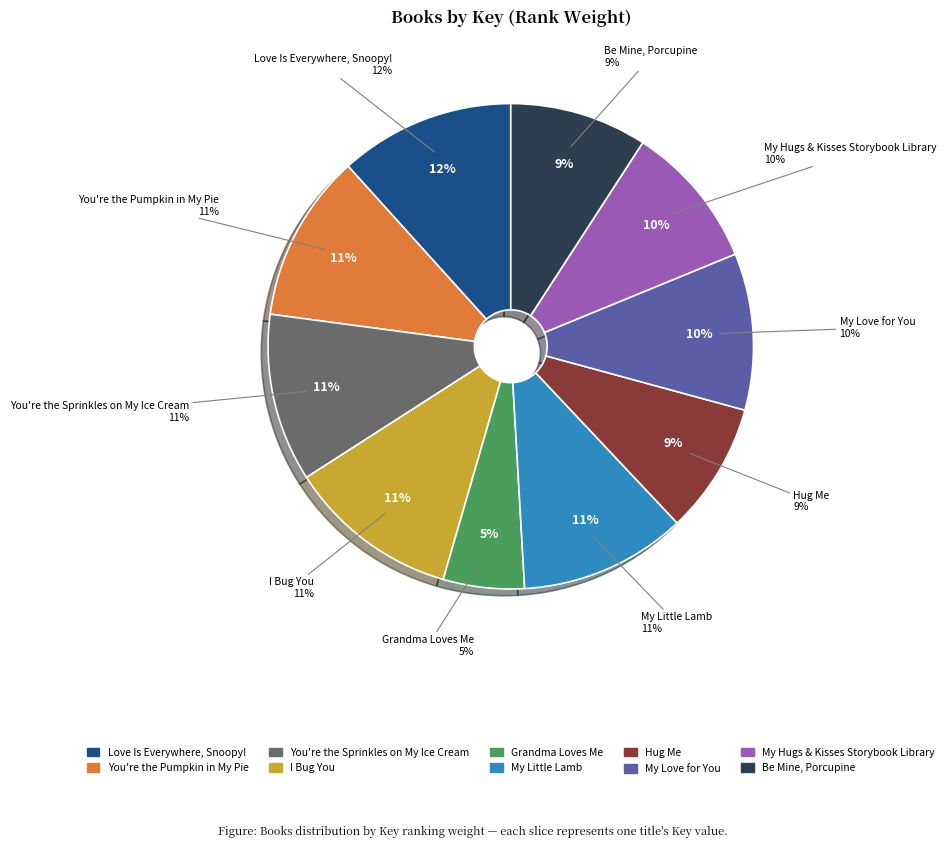

What percentage is the You're the Sprinkles on My Ice Cream slice, to the nearest percent?

11%